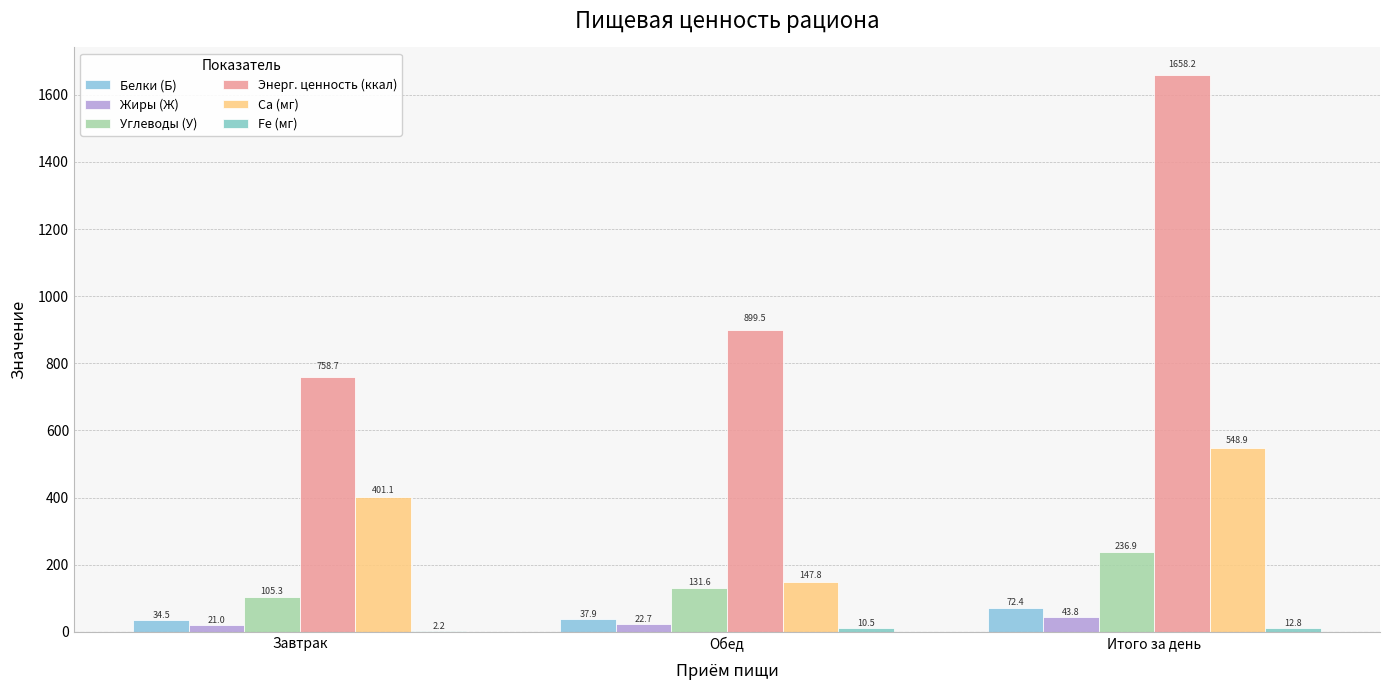

Which label corresponds to the largest value in the chart?

Итого за день